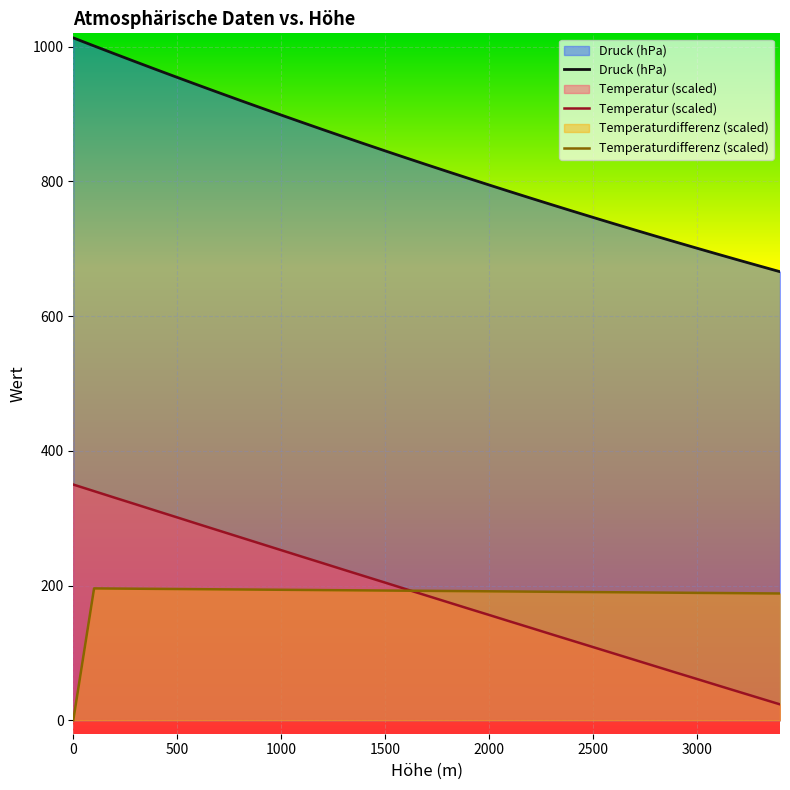

What is the lowest value of the Druck (hPa) series?

666.0